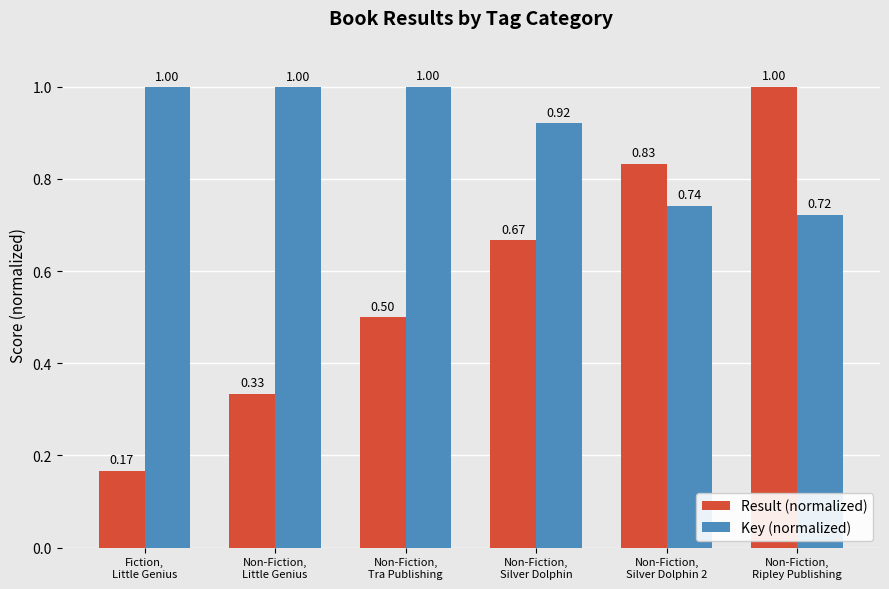

Rank the series by their average value, from lowest to highest.

Result (normalized), Key (normalized)